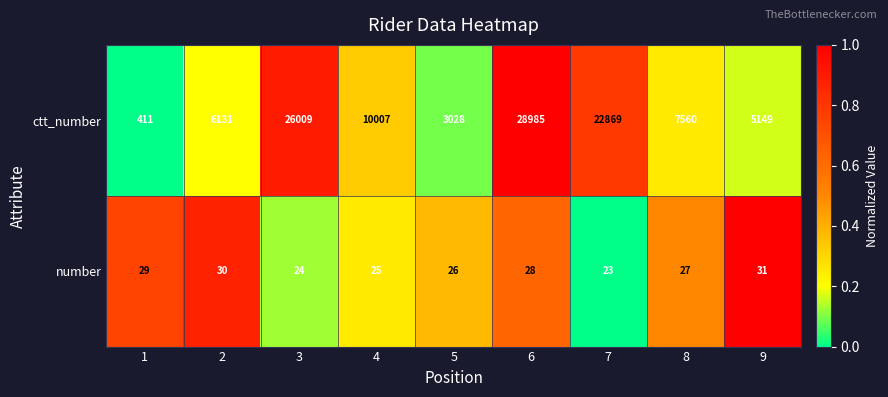

Which series has the largest range (max minus min)?

ctt_number